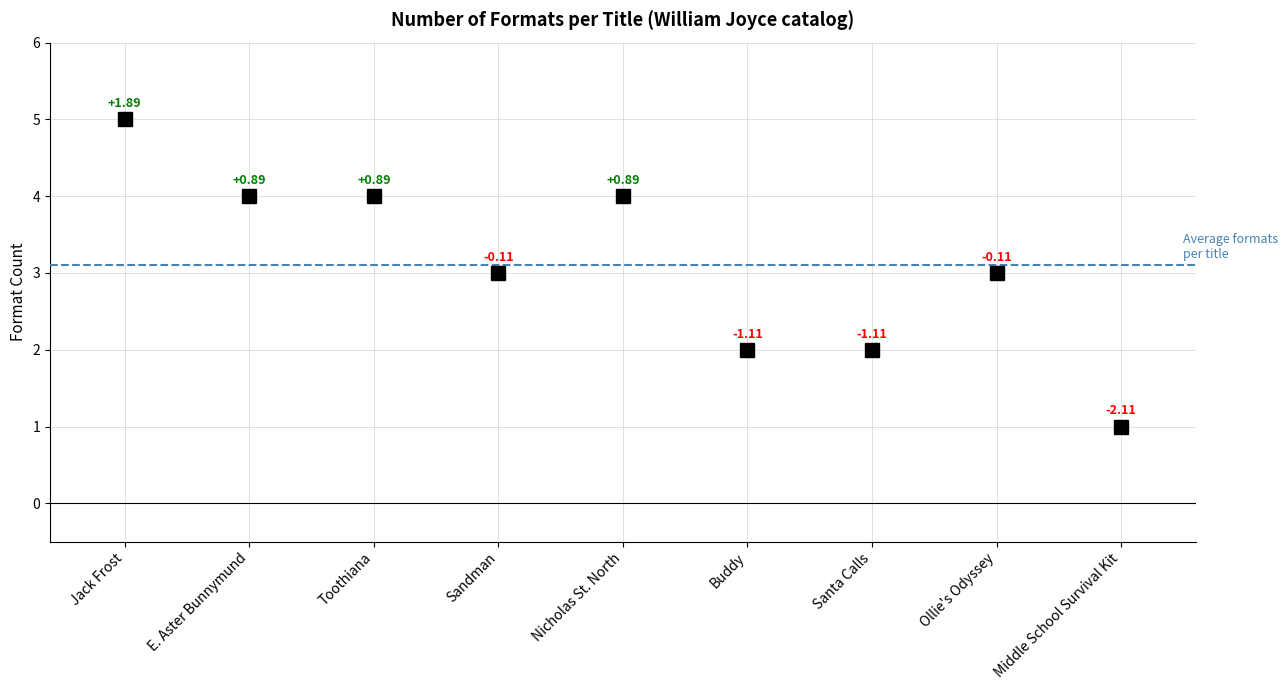

What is the label of the 3rd point from the right?

Santa Calls